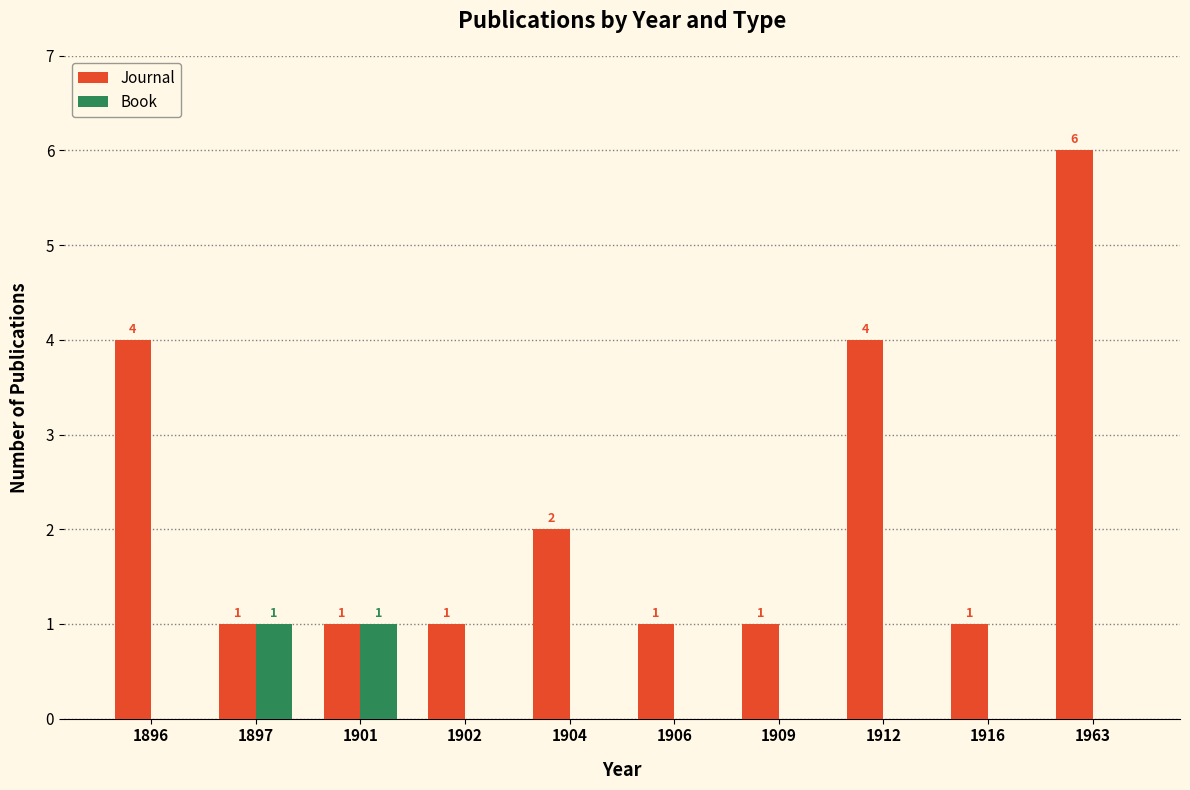

The Book series shows 0 at 1902. True or false?

True